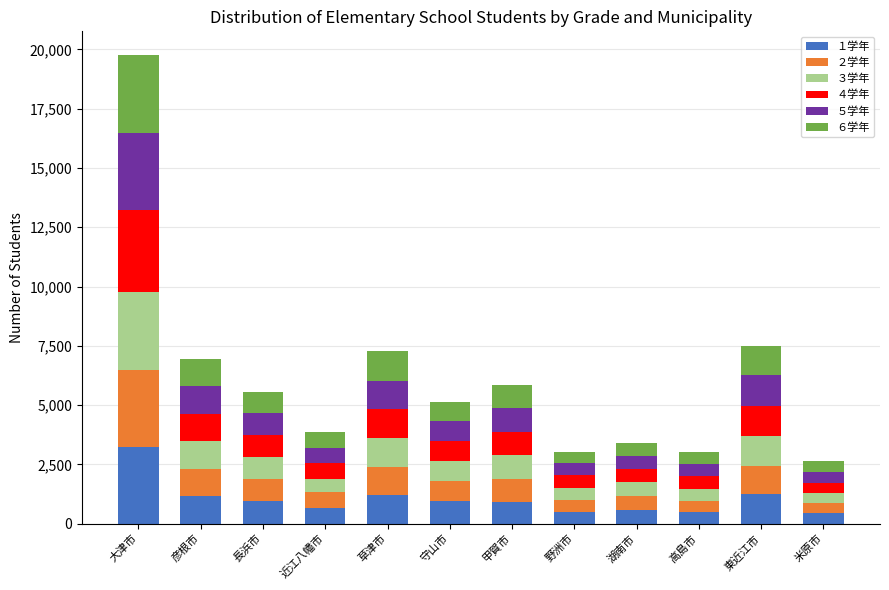

The value of １学年 at 甲賀市 is 929. True or false?

True